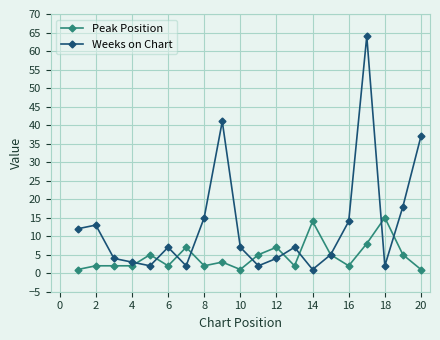

List the series in order of their peak value, highest first.

Weeks on Chart, Peak Position